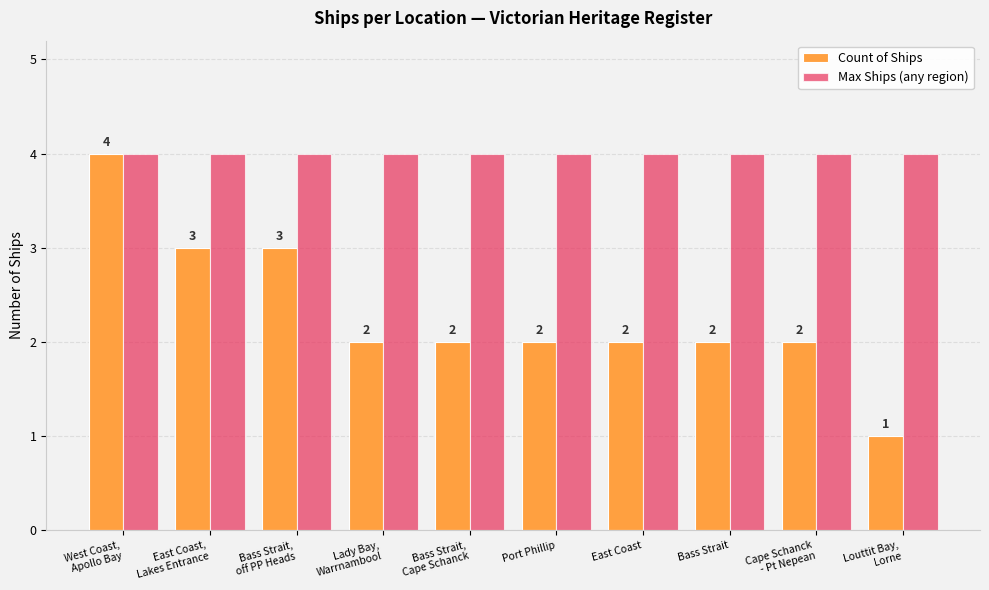

Which series has the largest total across all categories?

Max Ships (any region)